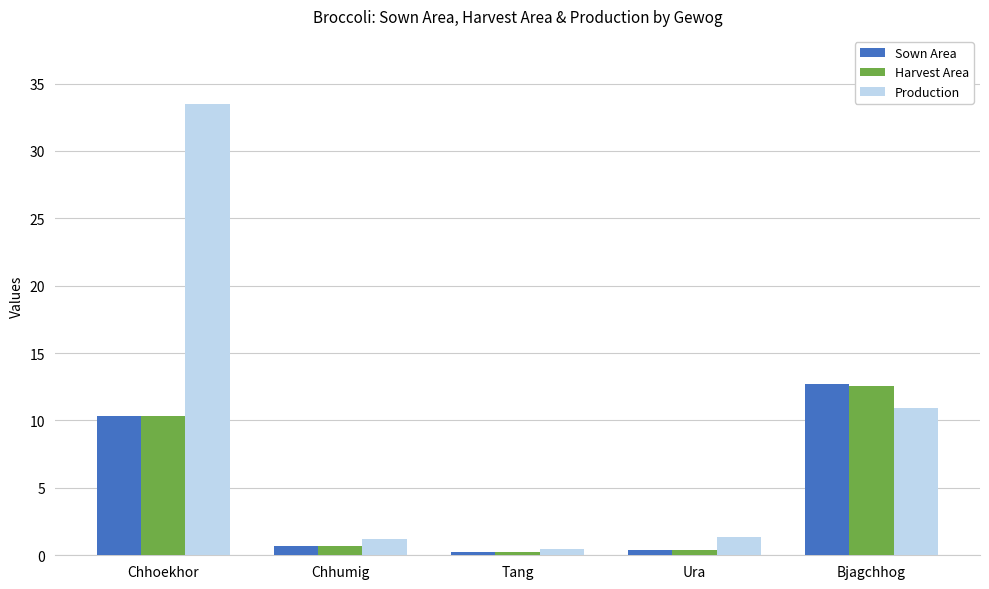

At which category is the sum across all series the highest?

Chhoekhor